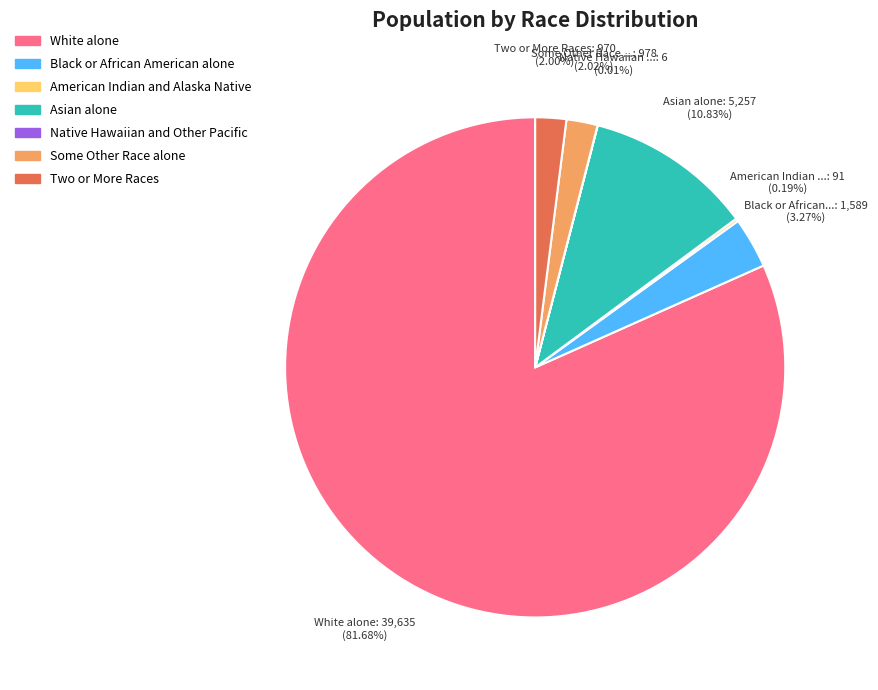

Approximately how many times larger is the value at Two or More Races compared to Some Other Race alone?

1.0